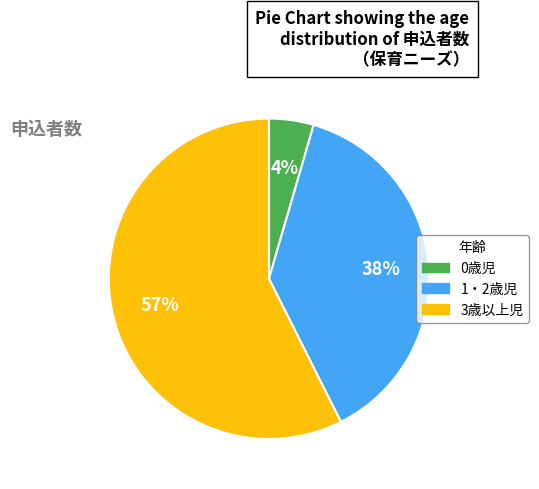

How many slices are in this pie chart?

3